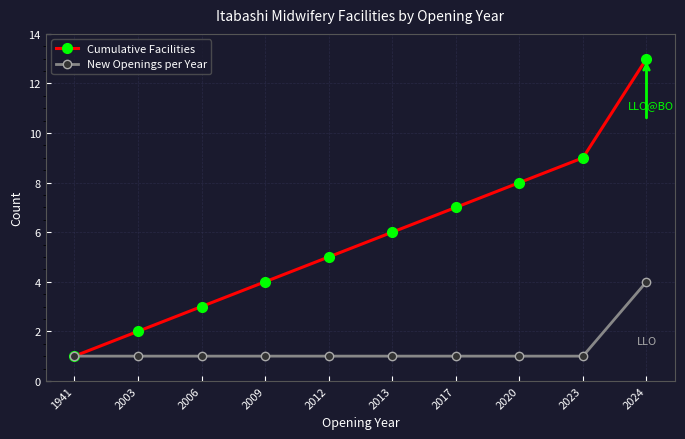

What is the sum of the Cumulative Facilities values at 2023 and 2012?

14